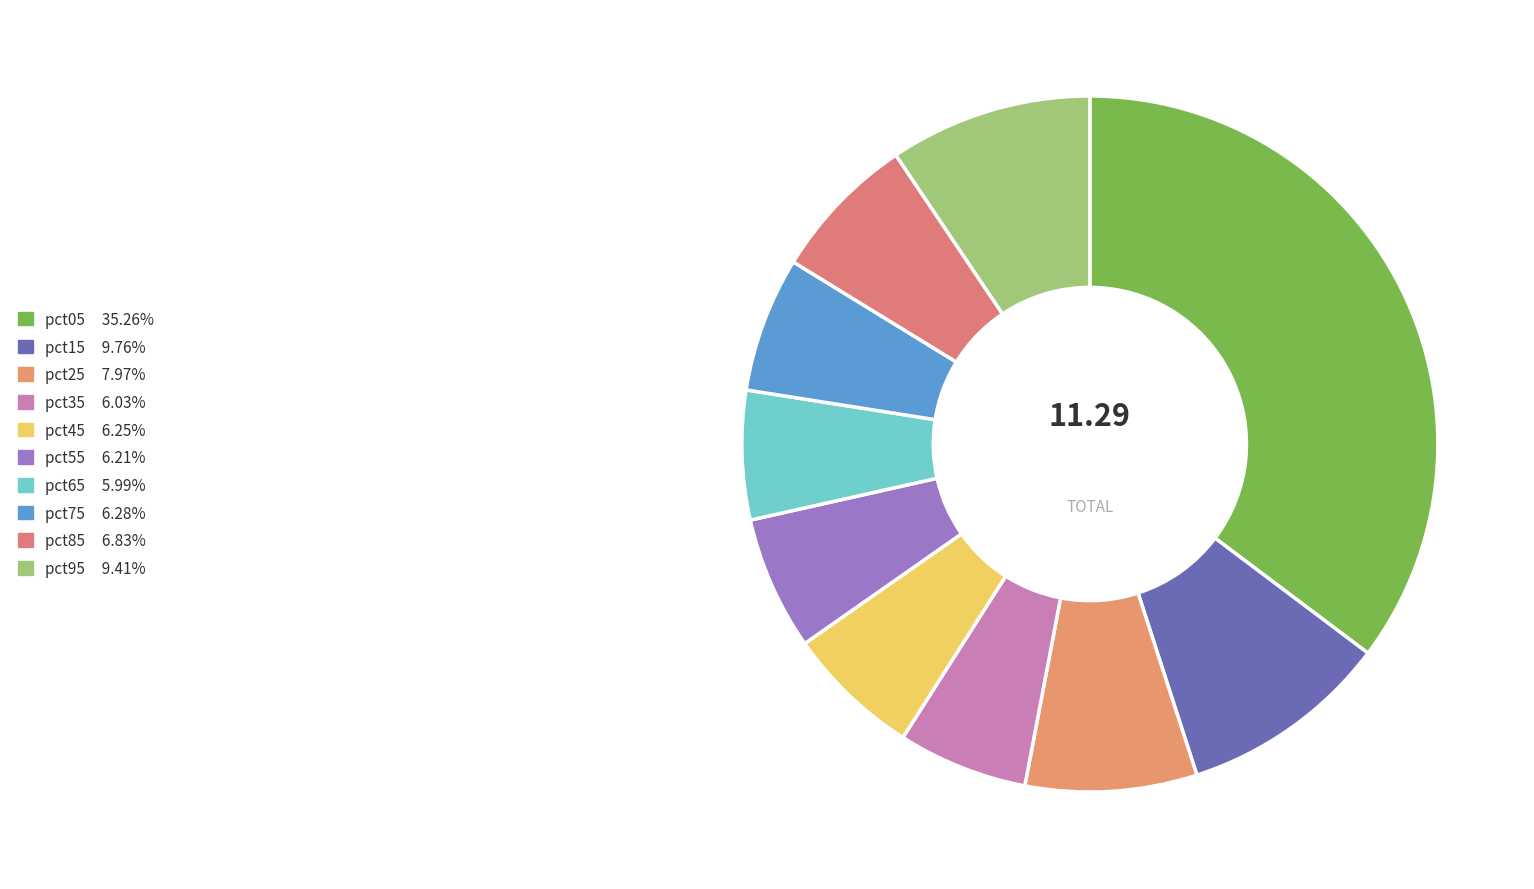

Count the number of slices in the pie.

10